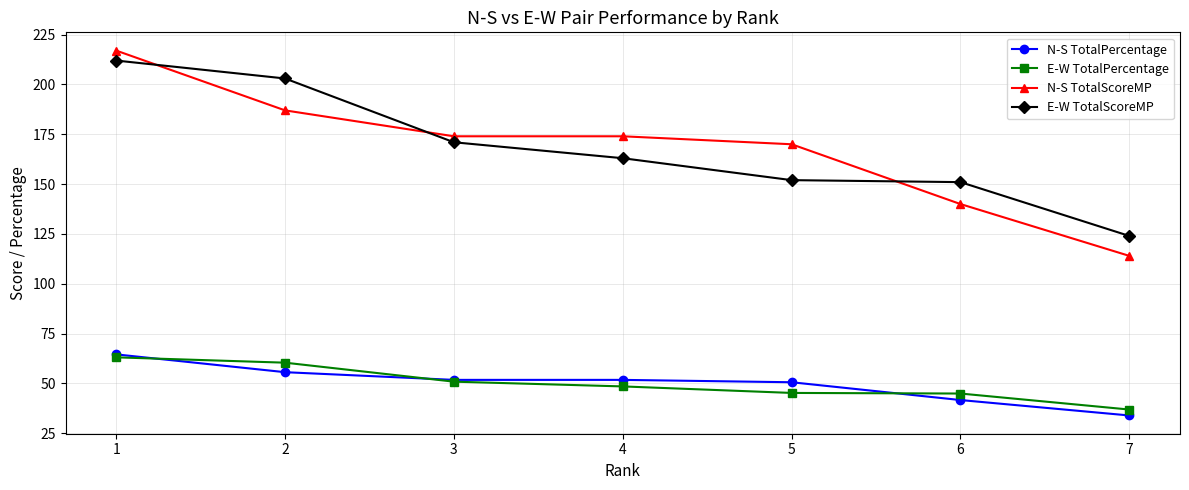

True or false: E-W TotalScoreMP has more than 1 points higher than both neighbors.

False